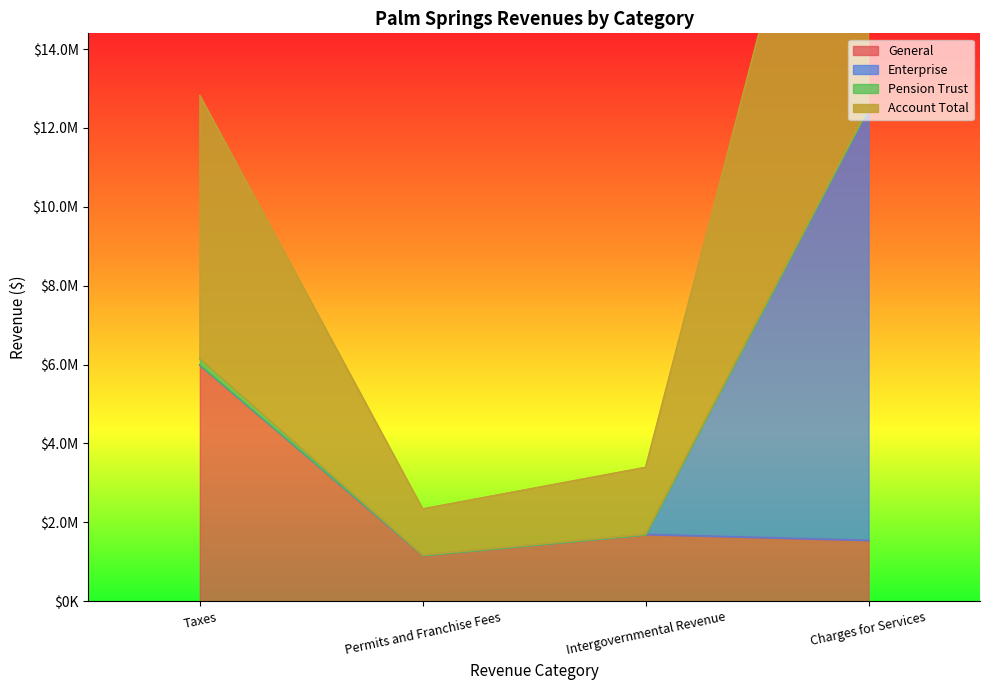

True or false: Account Total has a value of 4622551 at Taxes.

False